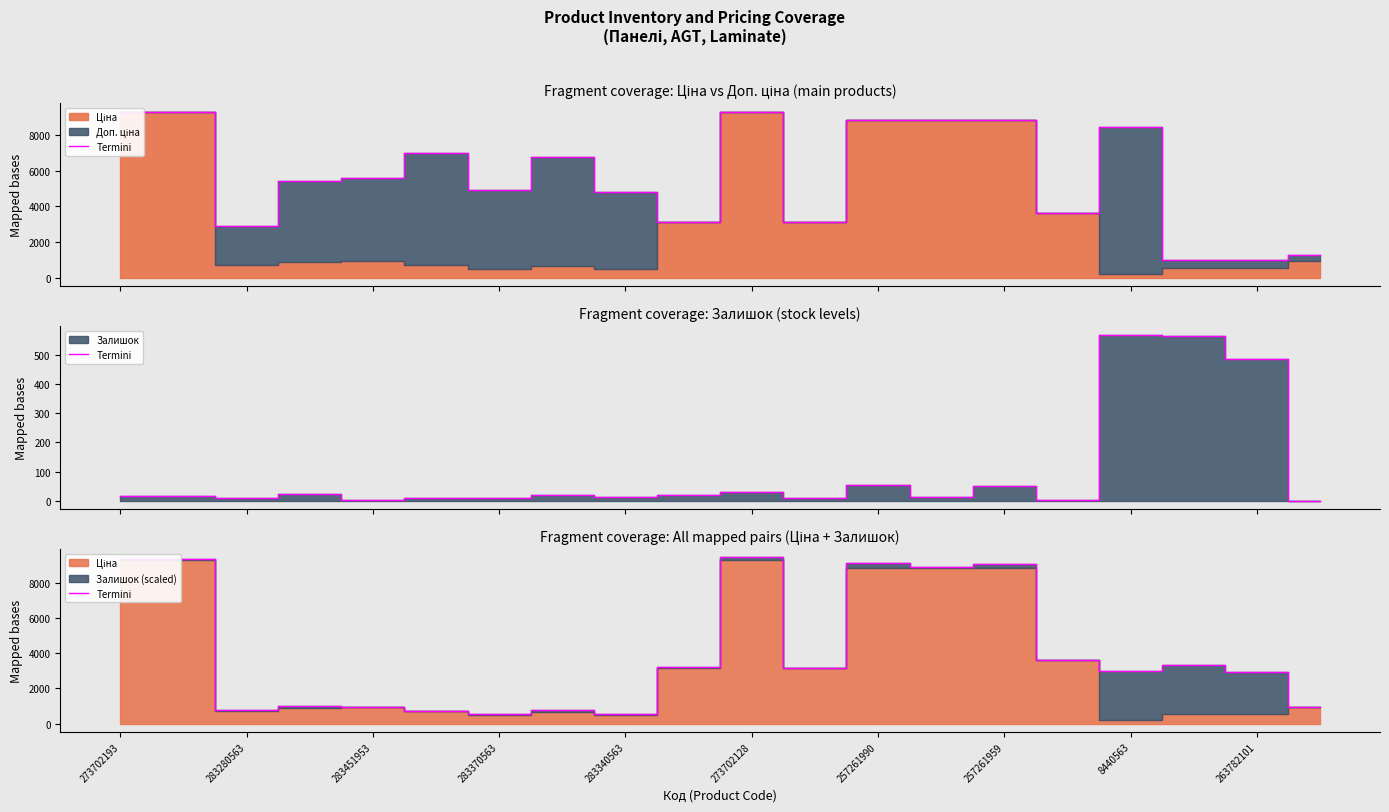

What is the difference between the values at 13 and 17?

5606.1